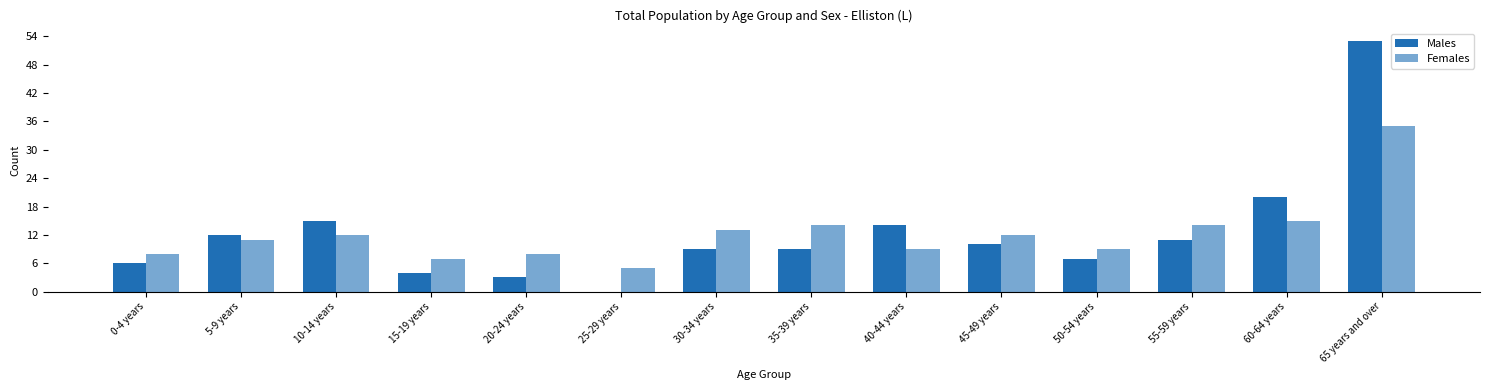

How many categories are shown in the chart?

14